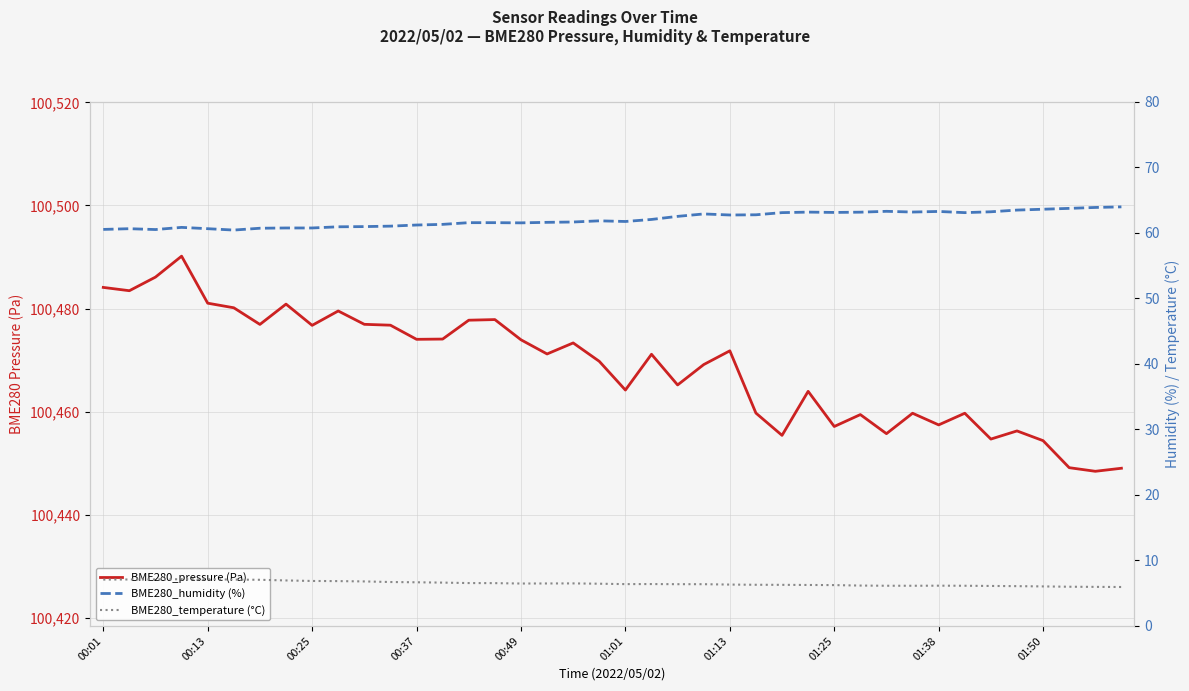

What is the greatest value displayed?

100490.2